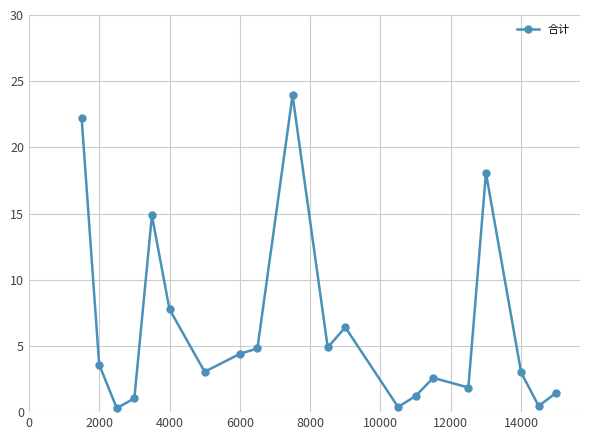

What is the difference between the maximum and minimum values?

23.6